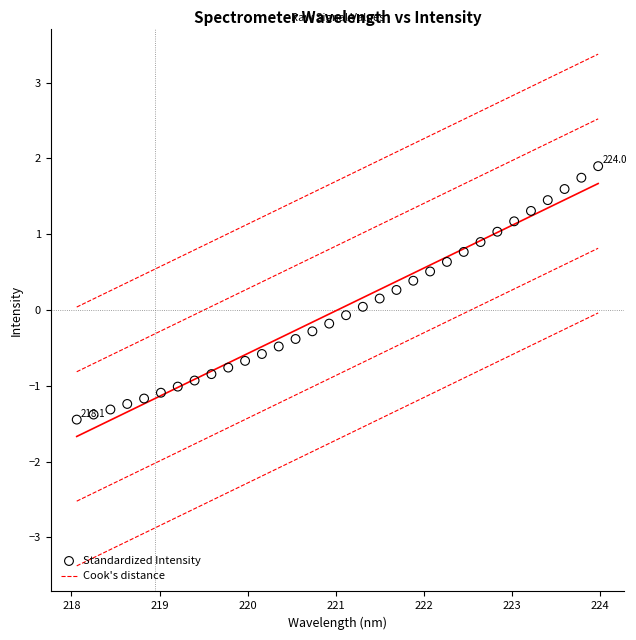

What is the range of X values (max minus min)?

5.9